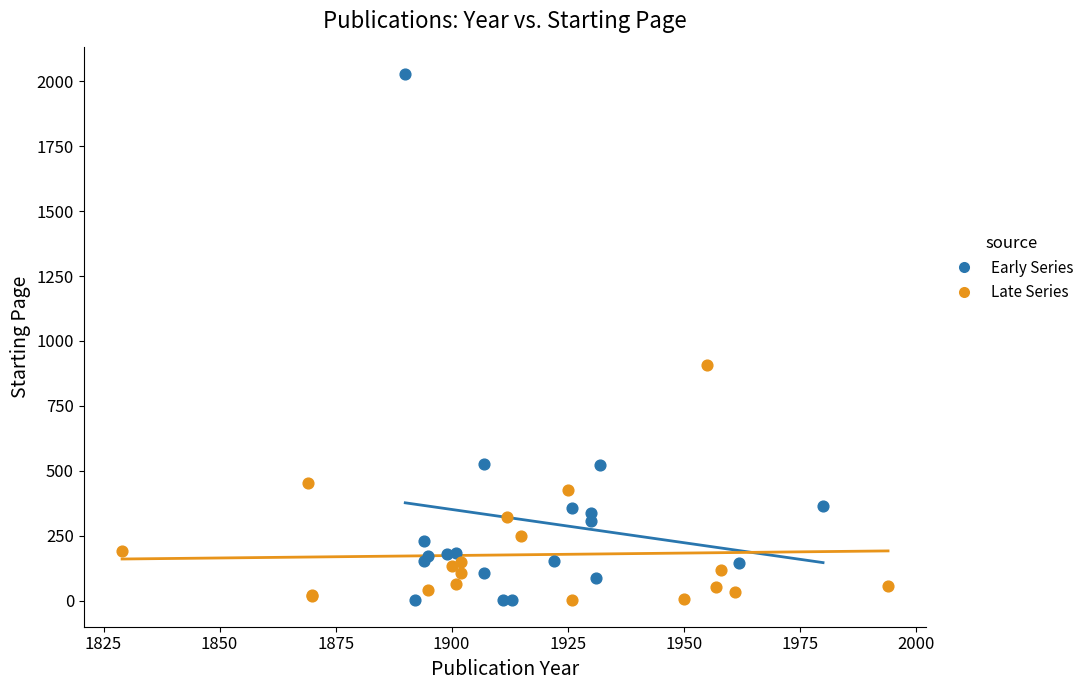

Which series reaches the maximum Y coordinate?

Early Series